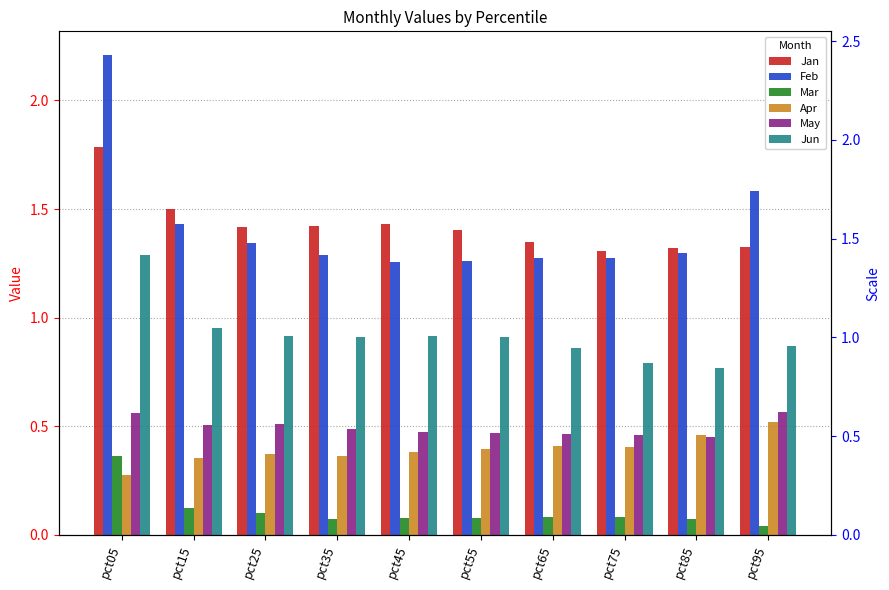

Which category has the highest value in the Feb series?

pct05